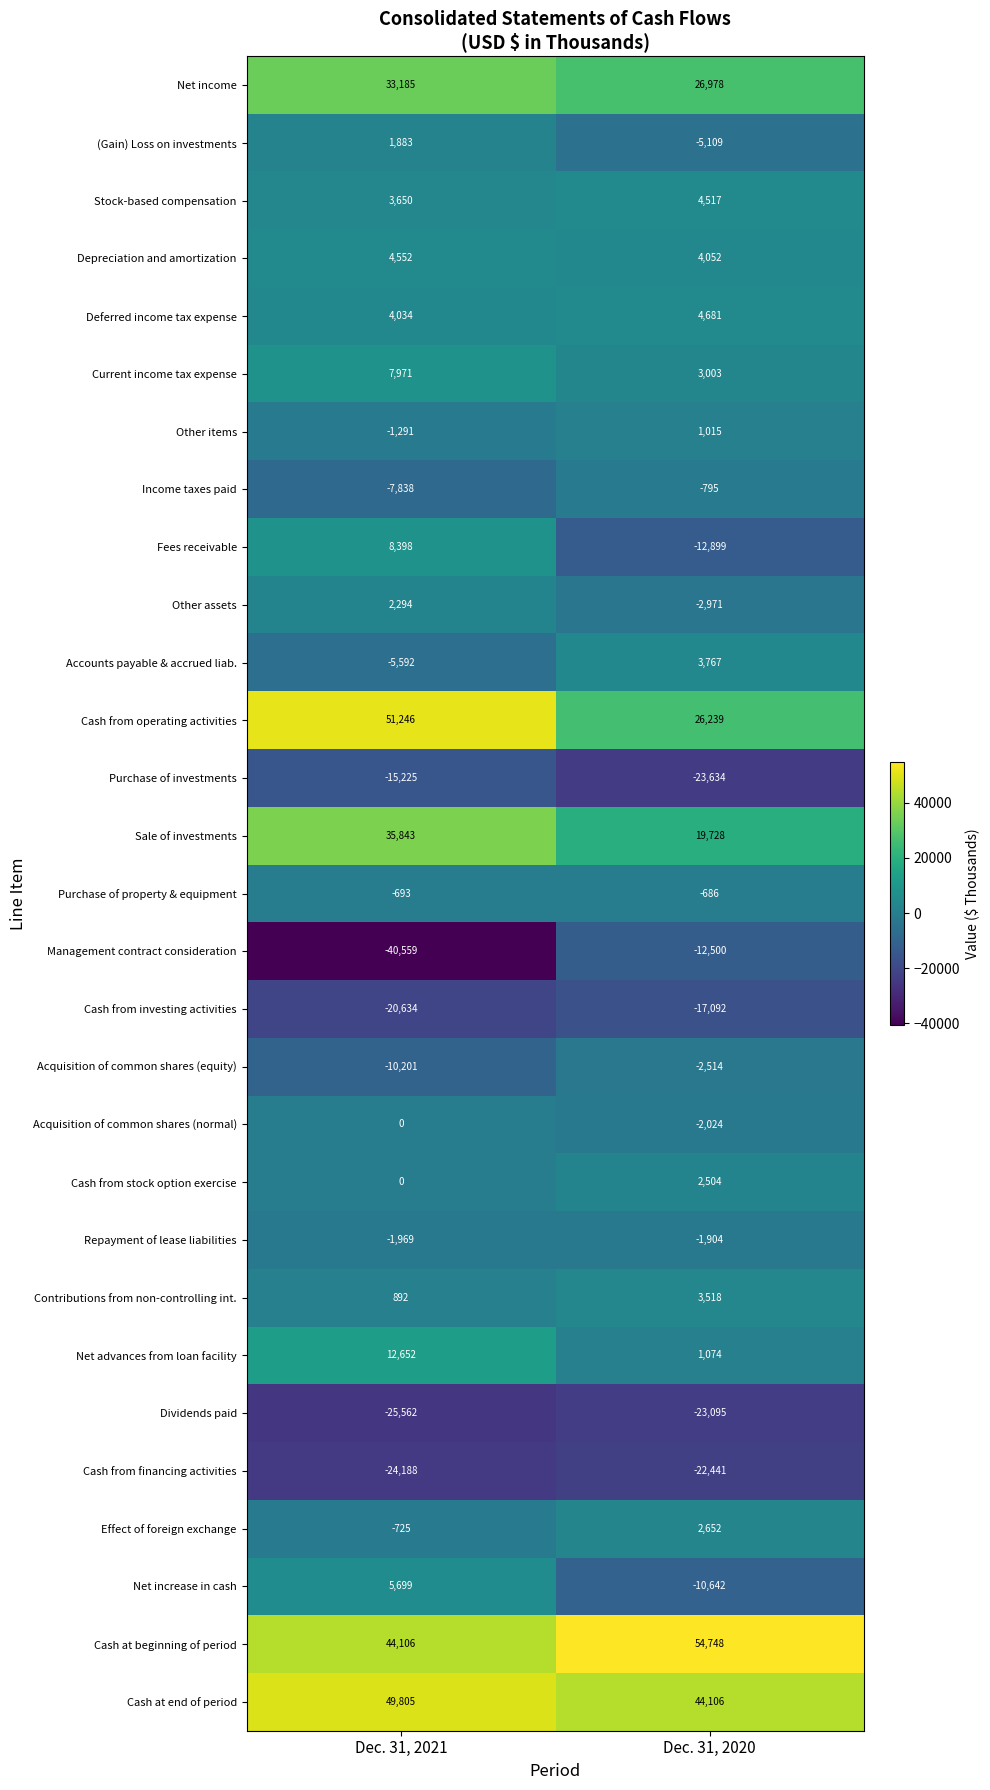

The value of Depreciation and amortization at Dec. 31, 2020 is 6968. True or false?

False